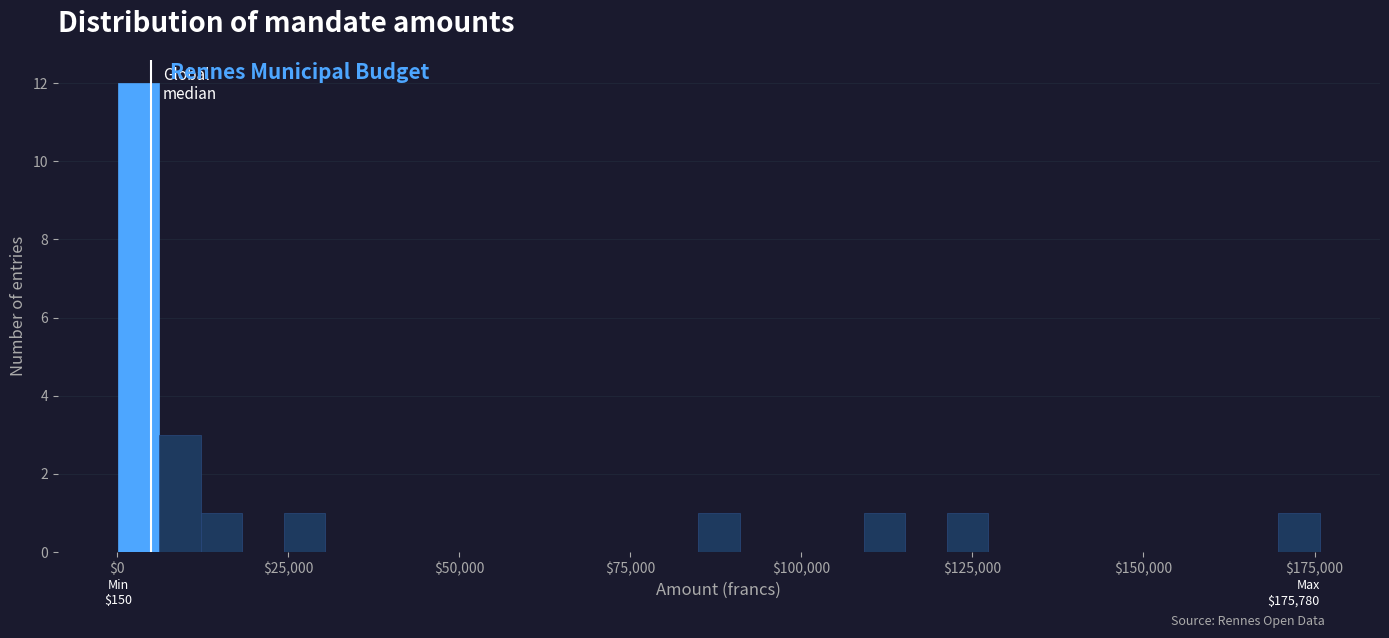

Read against the x-axis, roughly where is the centre of the tallest bar?

5000